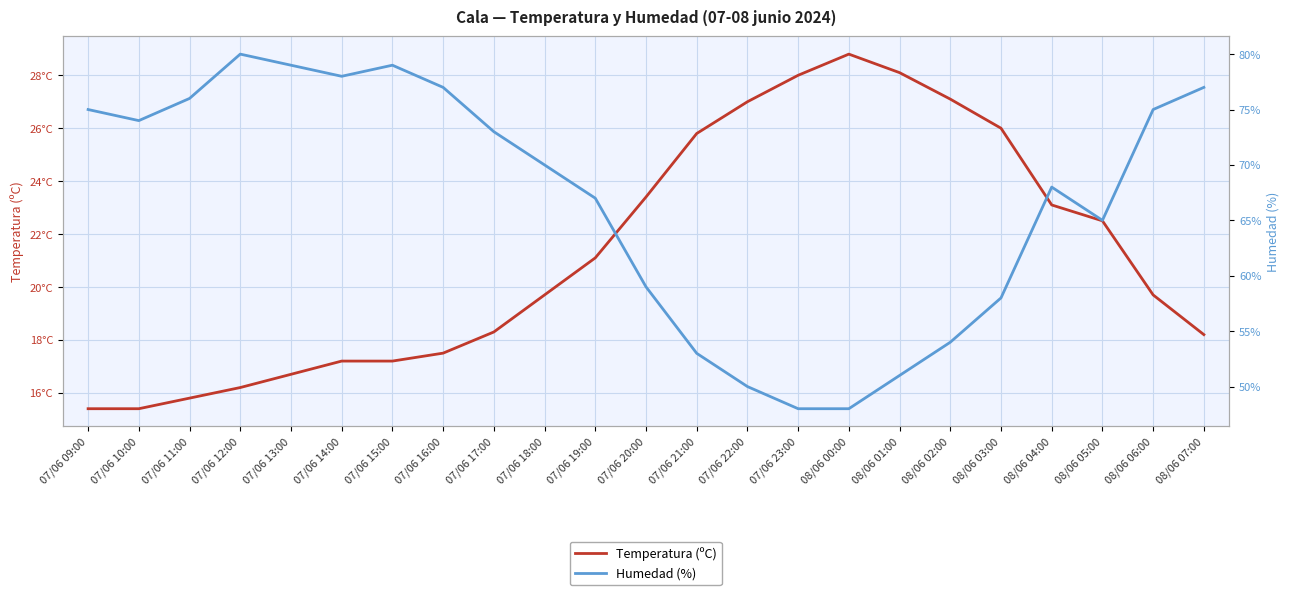

Which series has the largest total across all categories?

Humedad (%)